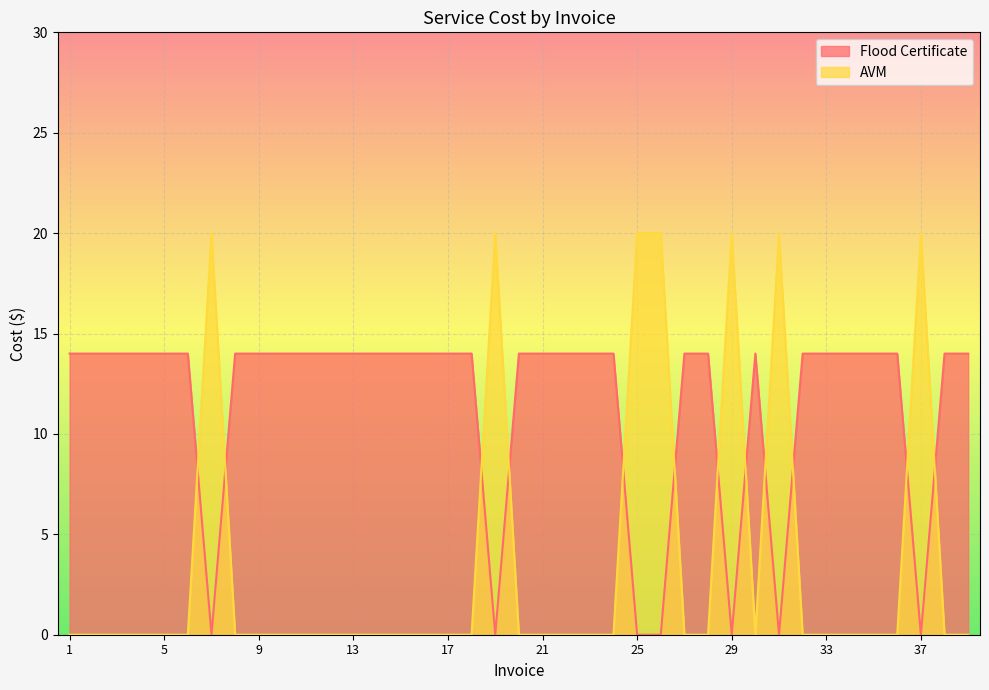

Between 22 and 6, which is larger?

22